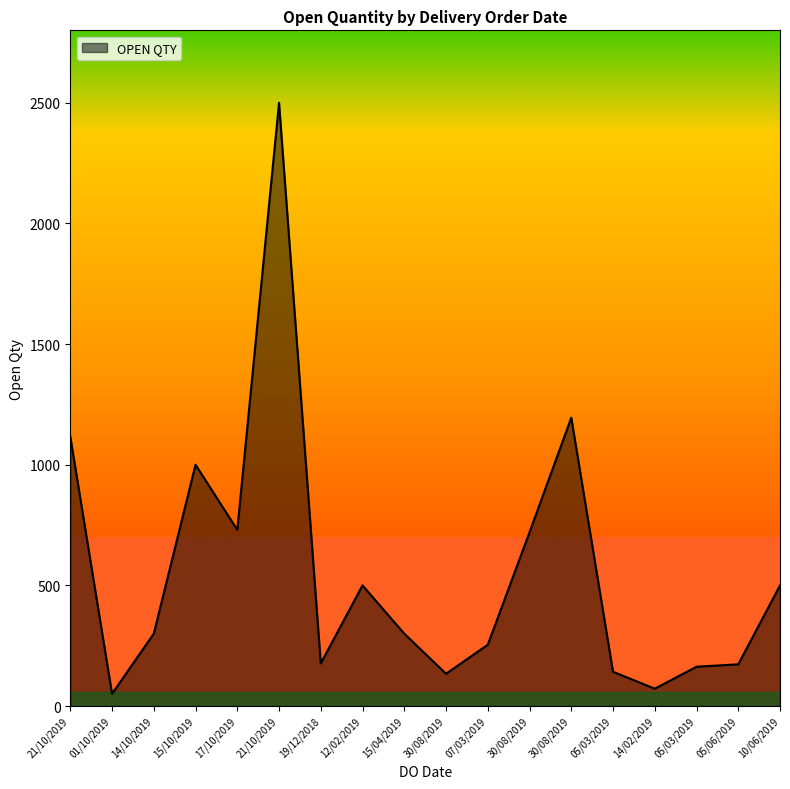

Rank the categories by value from lowest to highest.

01/10/2019, 14/02/2019, 30/08/2019, 05/03/2019, 05/03/2019, 05/06/2019, 19/12/2018, 07/03/2019, 14/10/2019, 15/04/2019, 12/02/2019, 10/06/2019, 30/08/2019, 17/10/2019, 15/10/2019, 21/10/2019, 30/08/2019, 21/10/2019